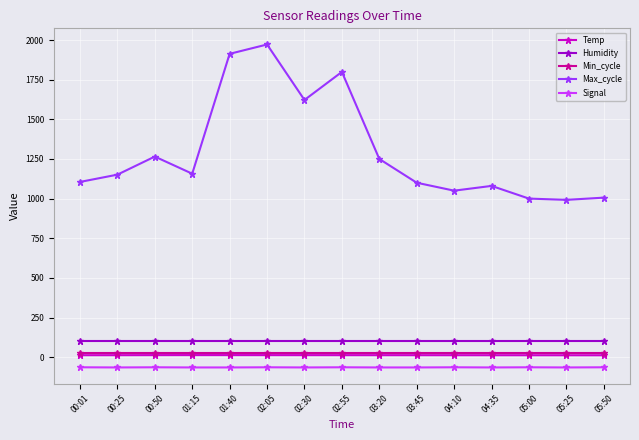

Which series has the largest total across all categories?

Max_cycle